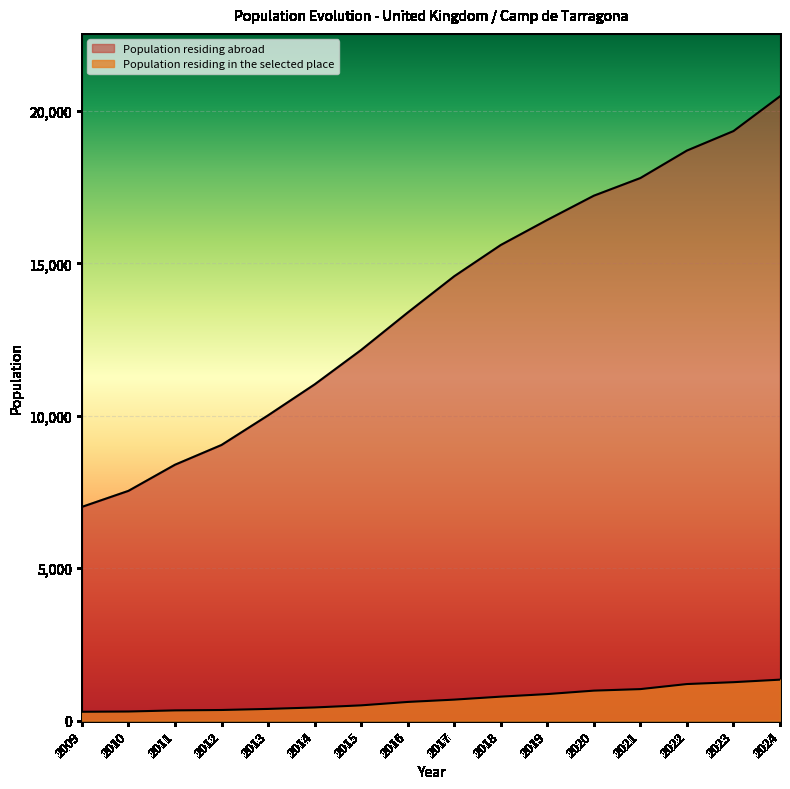

The Population residing in the selected place series shows 27734 at 2011. True or false?

False